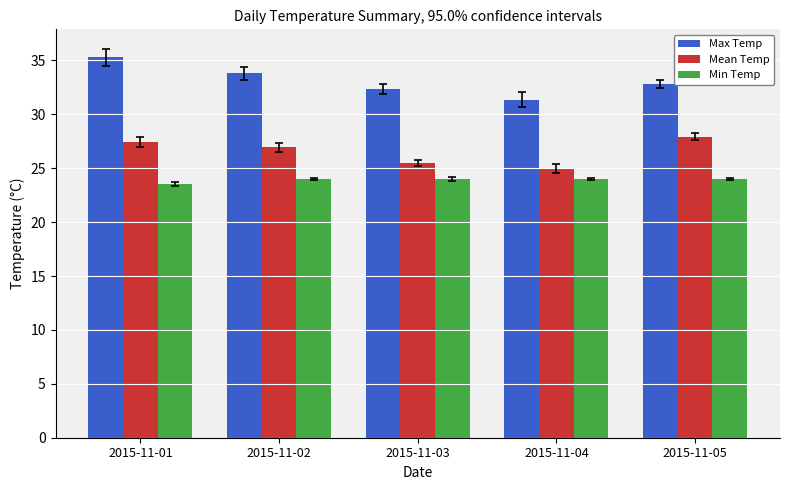

What are all the series names shown in the legend?

Max Temp, Mean Temp, Min Temp